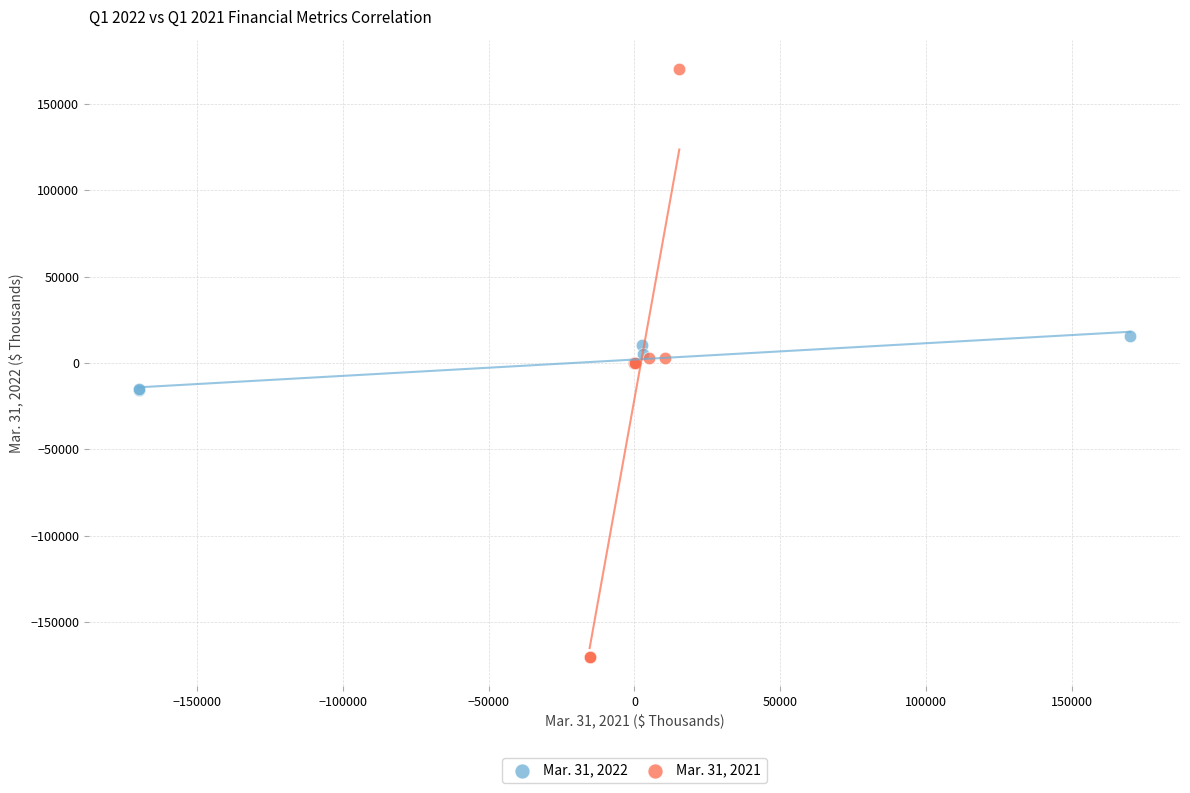

Which series reaches the maximum Y coordinate?

Mar. 31, 2021